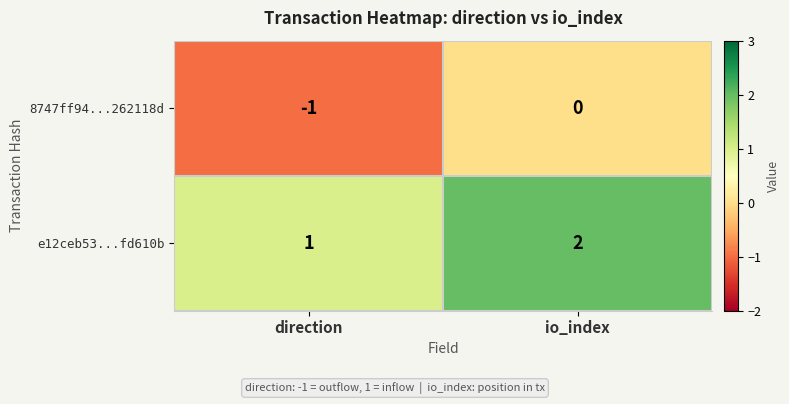

What is the spread (max minus min) of values at direction?

2